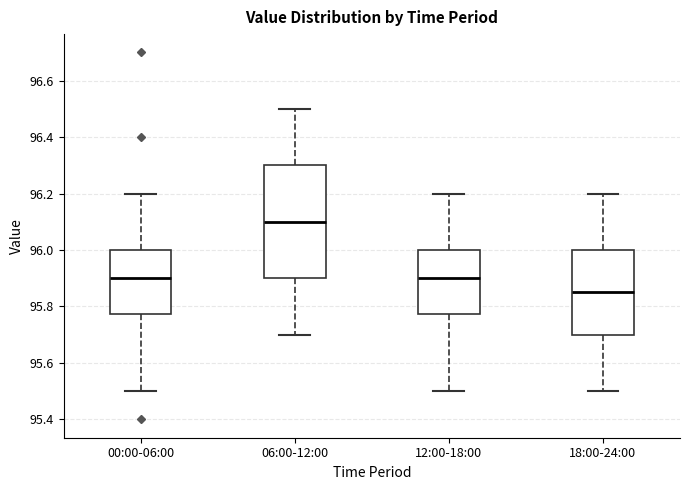

Which box's median line is the highest?

06:00-12:00